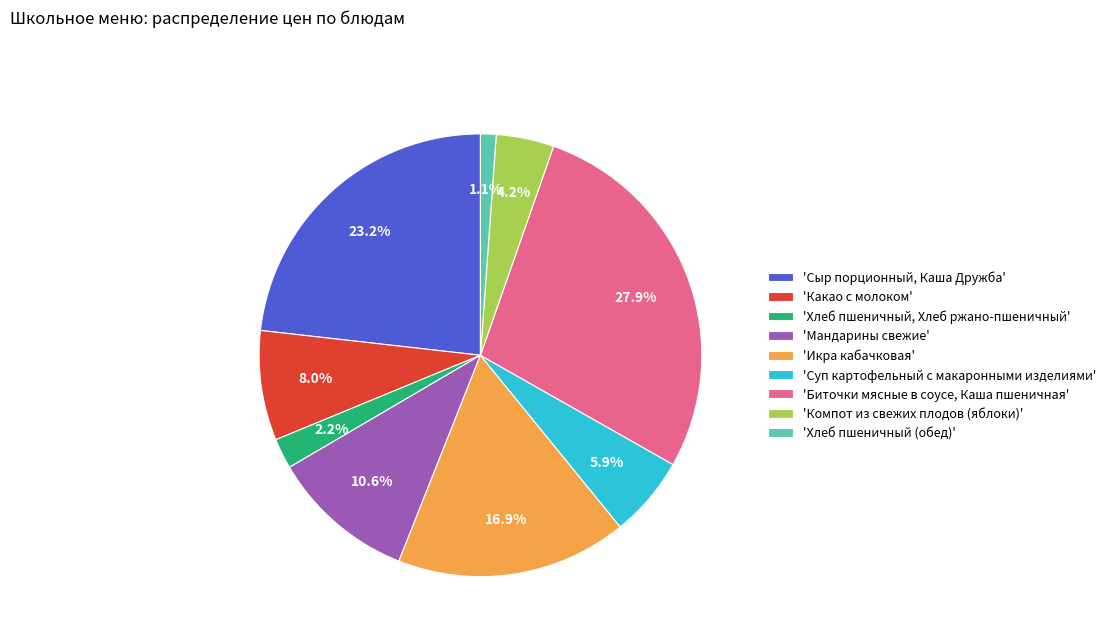

Rank the categories by value from highest to lowest.

'Биточки мясные в соусе, Каша пшеничная', 'Сыр порционный, Каша Дружба', 'Икра кабачковая', 'Мандарины свежие', 'Какао с молоком', 'Суп картофельный с макаронными изделиями', 'Компот из свежих плодов (яблоки)', 'Хлеб пшеничный, Хлеб ржано-пшеничный', 'Хлеб пшеничный (обед)'